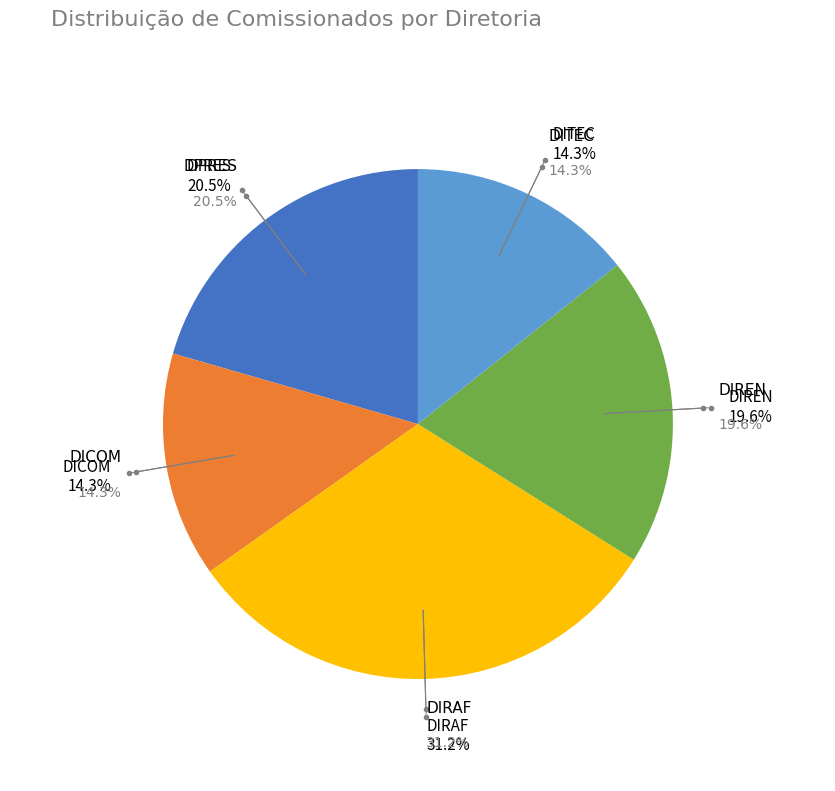

Do DIRAF and DITEC together represent more than half of the pie?

No